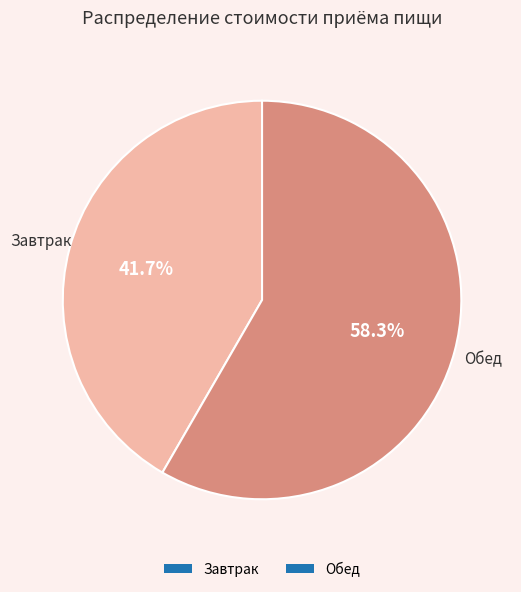

Is there any slice that represents more than half of the pie?

Yes